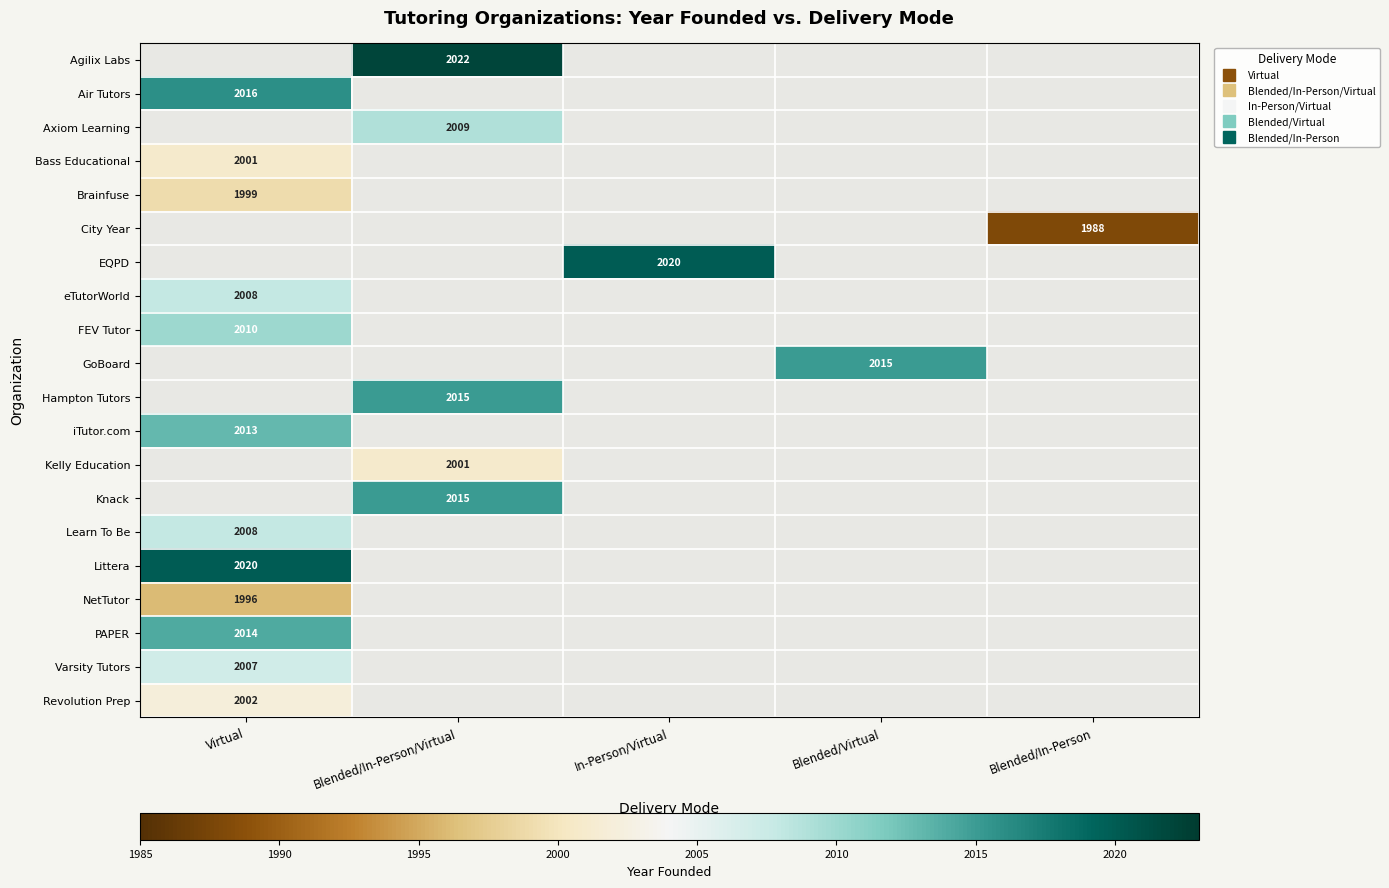

How many values in Agilix Labs are above zero?

1